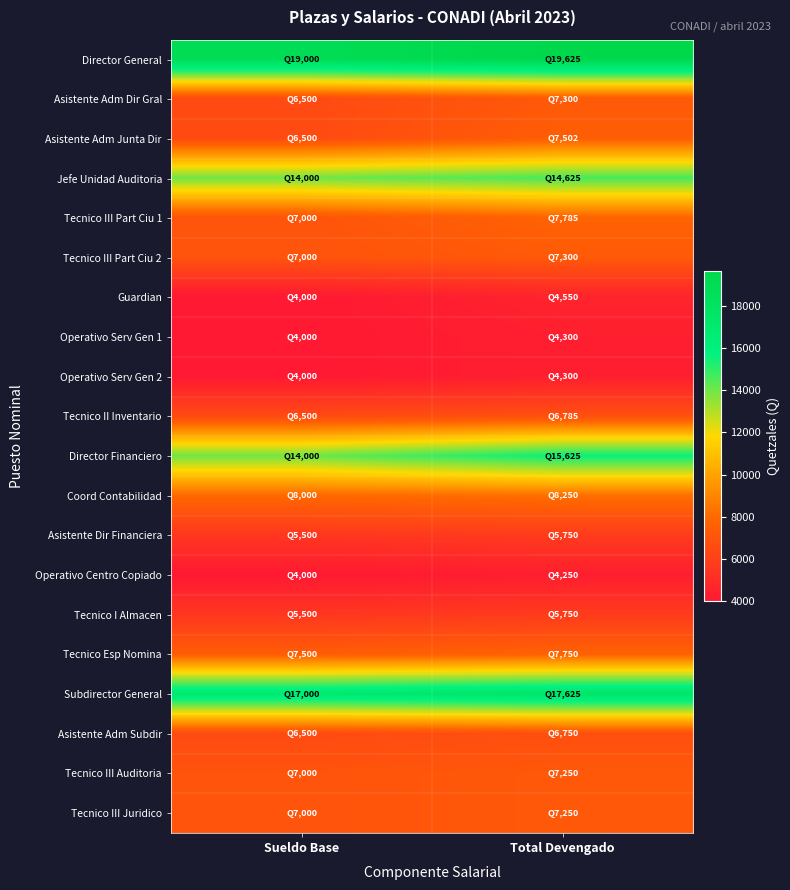

Reading right to left, extract all data points from this chart.

Director General: Total Devengado=19625	Sueldo Base=19000
Asistente Adm Dir Gral: Total Devengado=7300	Sueldo Base=6500
Asistente Adm Junta Dir: Total Devengado=7502	Sueldo Base=6500
Jefe Unidad Auditoria: Total Devengado=14625	Sueldo Base=14000
Tecnico III Part Ciu 1: Total Devengado=7785	Sueldo Base=7000
Tecnico III Part Ciu 2: Total Devengado=7300	Sueldo Base=7000
Guardian: Total Devengado=4550	Sueldo Base=4000
Operativo Serv Gen 1: Total Devengado=4300	Sueldo Base=4000
Operativo Serv Gen 2: Total Devengado=4300	Sueldo Base=4000
Tecnico II Inventario: Total Devengado=6785	Sueldo Base=6500
Director Financiero: Total Devengado=15625	Sueldo Base=14000
Coord Contabilidad: Total Devengado=8250	Sueldo Base=8000
Asistente Dir Financiera: Total Devengado=5750	Sueldo Base=5500
Operativo Centro Copiado: Total Devengado=4250	Sueldo Base=4000
Tecnico I Almacen: Total Devengado=5750	Sueldo Base=5500
Tecnico Esp Nomina: Total Devengado=7750	Sueldo Base=7500
Subdirector General: Total Devengado=17625	Sueldo Base=17000
Asistente Adm Subdir: Total Devengado=6750	Sueldo Base=6500
Tecnico III Auditoria: Total Devengado=7250	Sueldo Base=7000
Tecnico III Juridico: Total Devengado=7250	Sueldo Base=7000